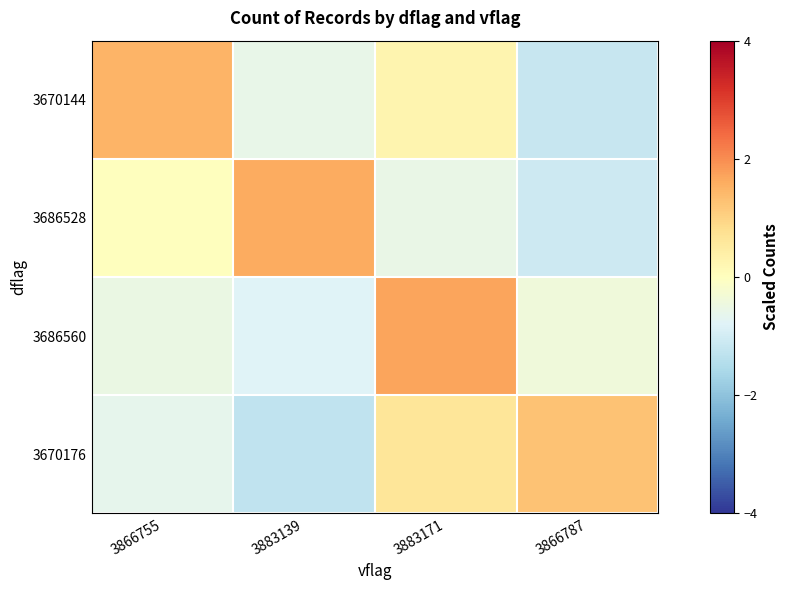

What is the greatest value displayed?

1.7